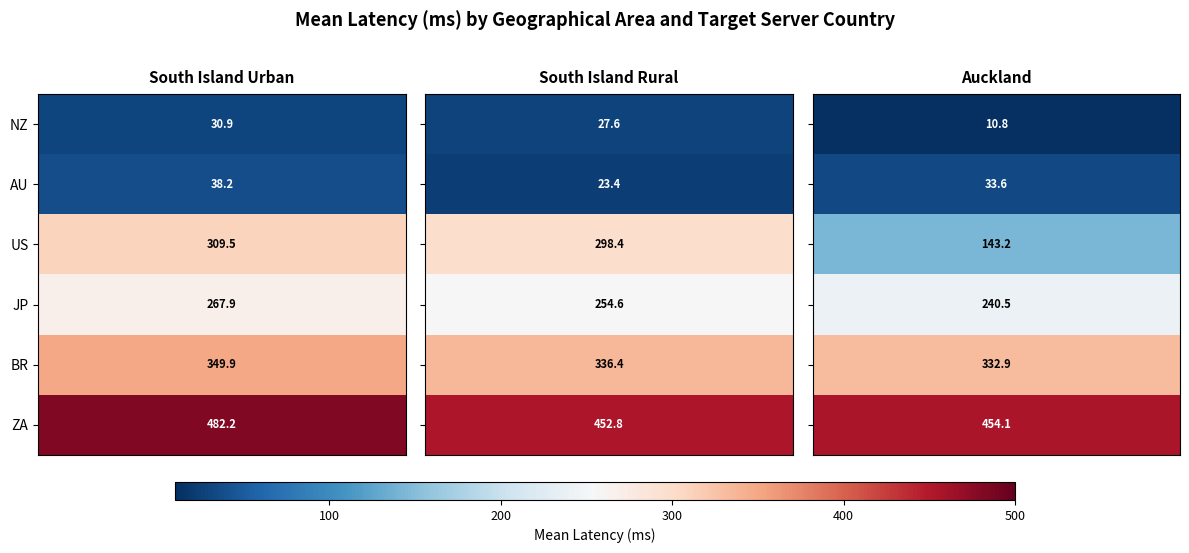

What value does the South Island Urban series have at ZA?

482.2